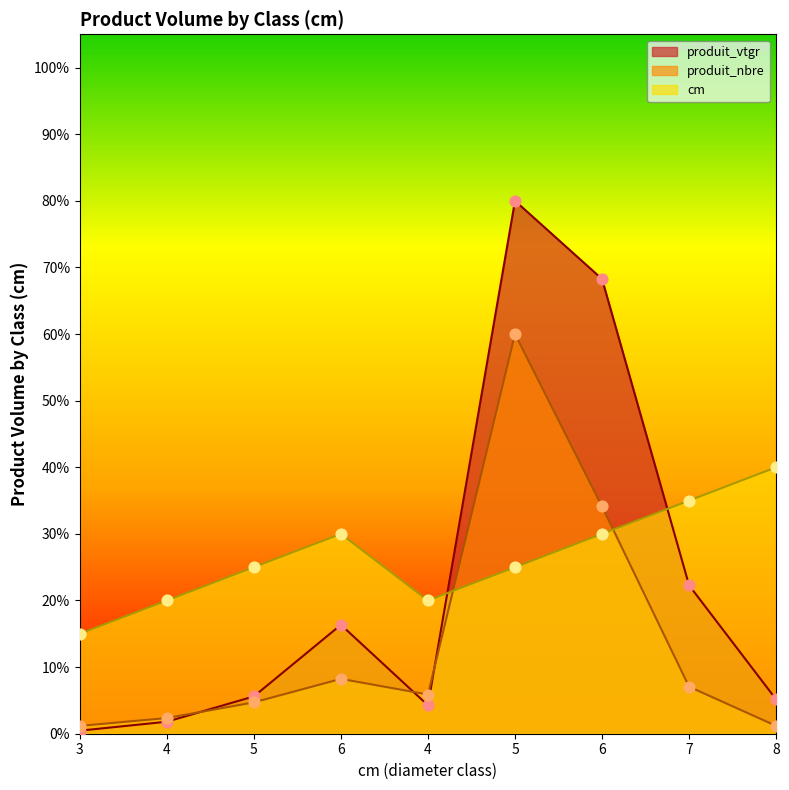

Which series has the widest spread of Y values?

produit_vtgr